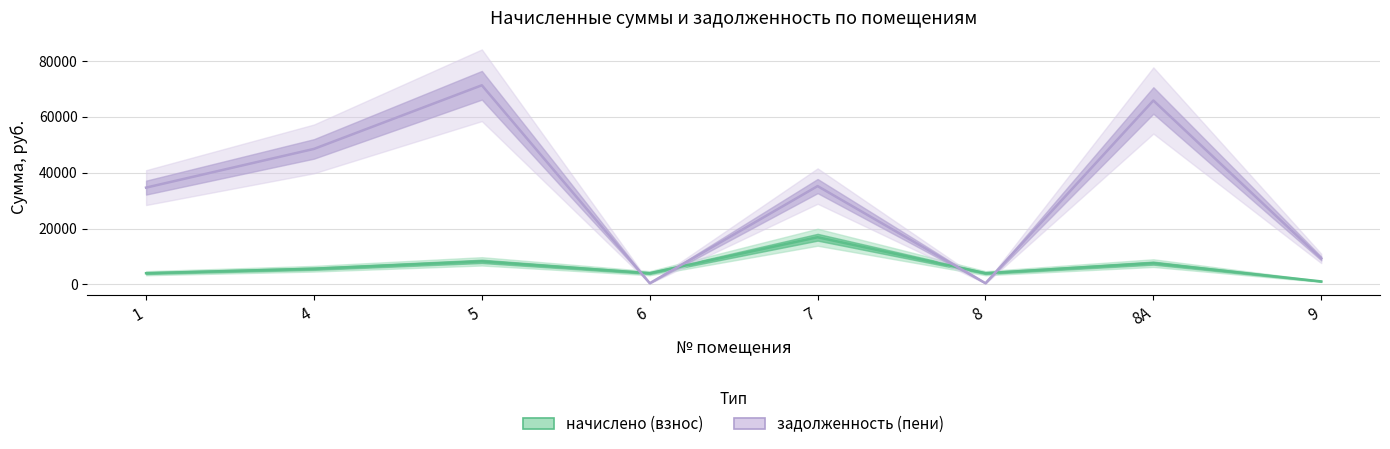

How many interior local valleys does the начислено (взнос) series have?

2